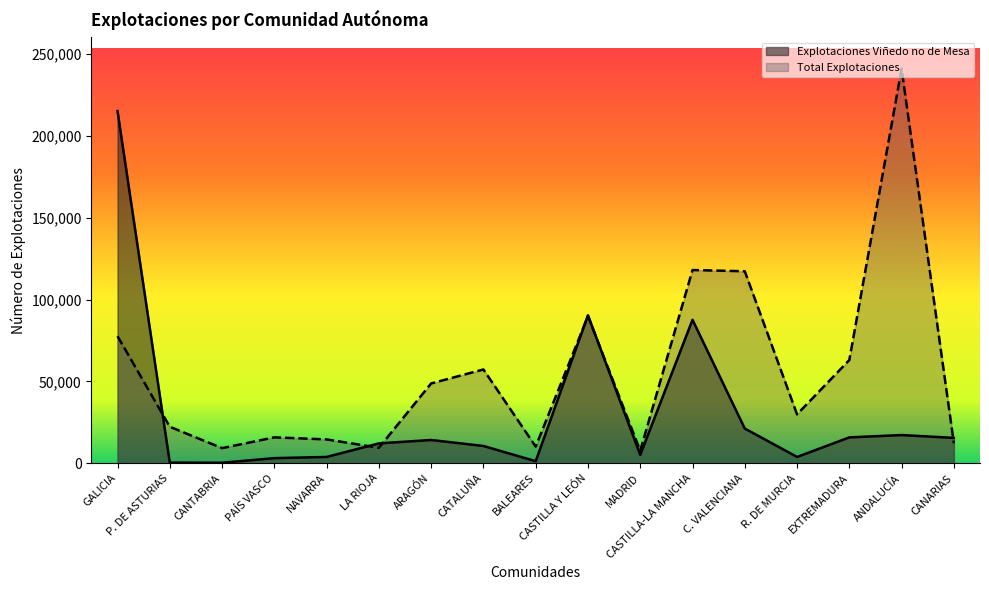

What is the minimum value shown in the chart?

290